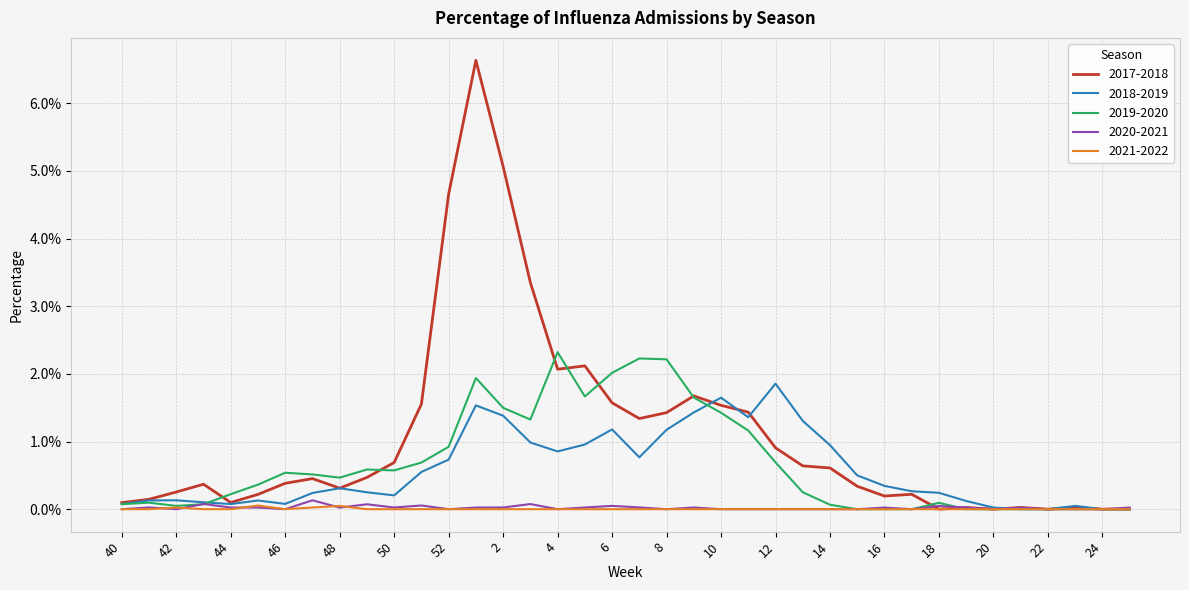

What is the sum of all 2021-2022 values?

0.2